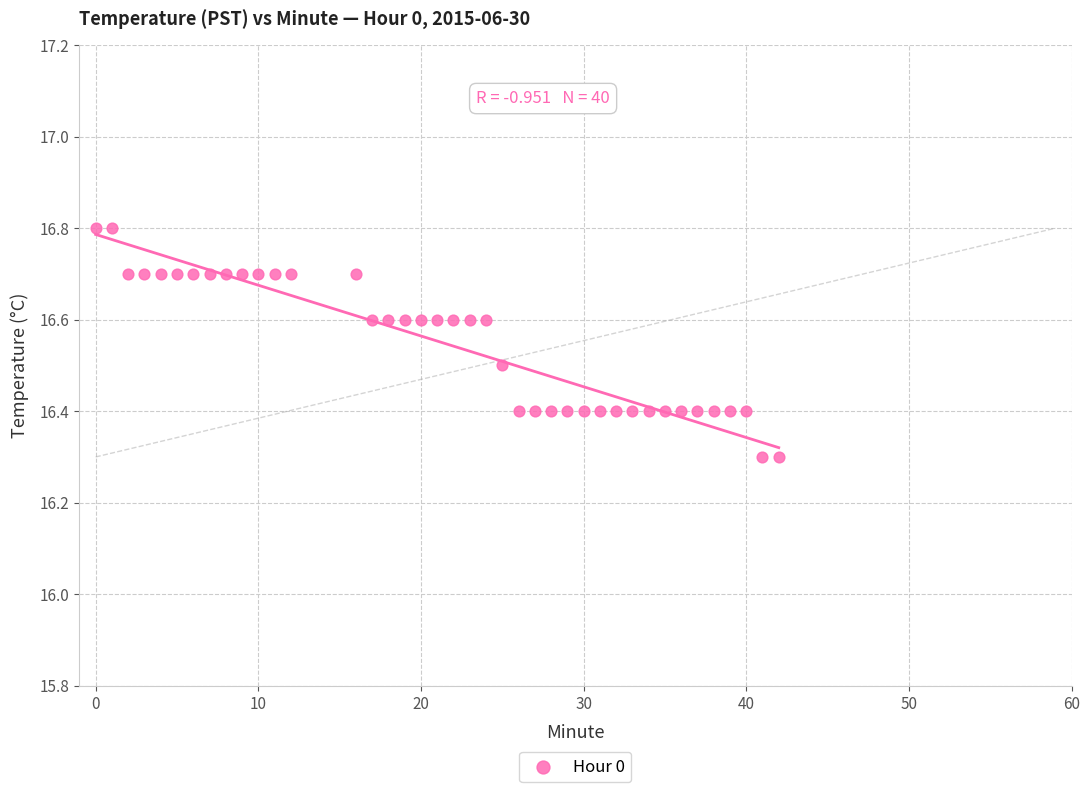

What is the range of Y values (max minus min)?

0.5